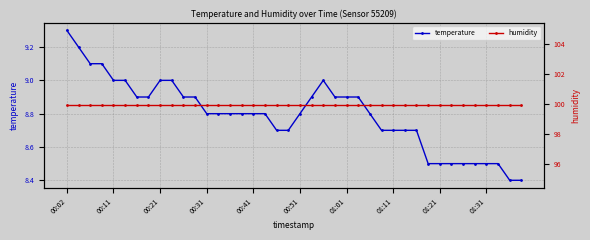

What is the sum of all humidity values?

3996.0